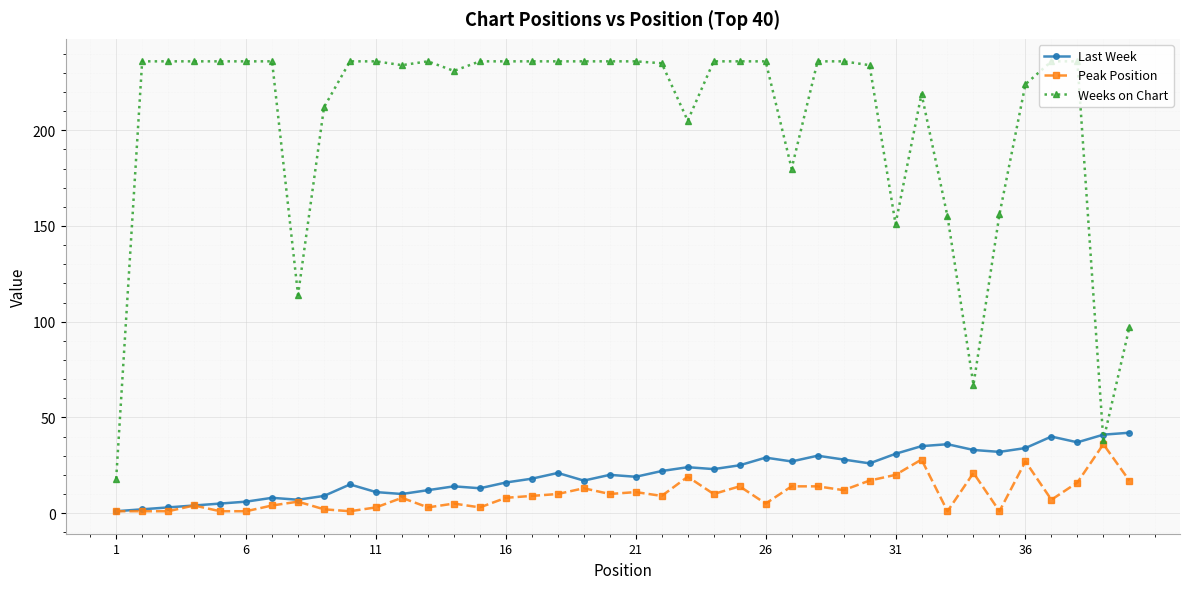

What is the maximum value shown in the chart?

236